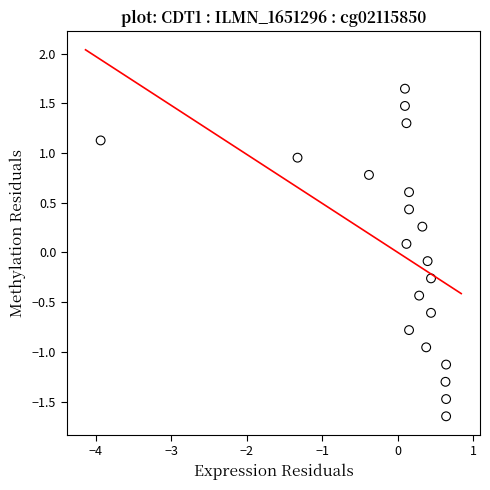

What is the range of X values (max minus min)?

4.6